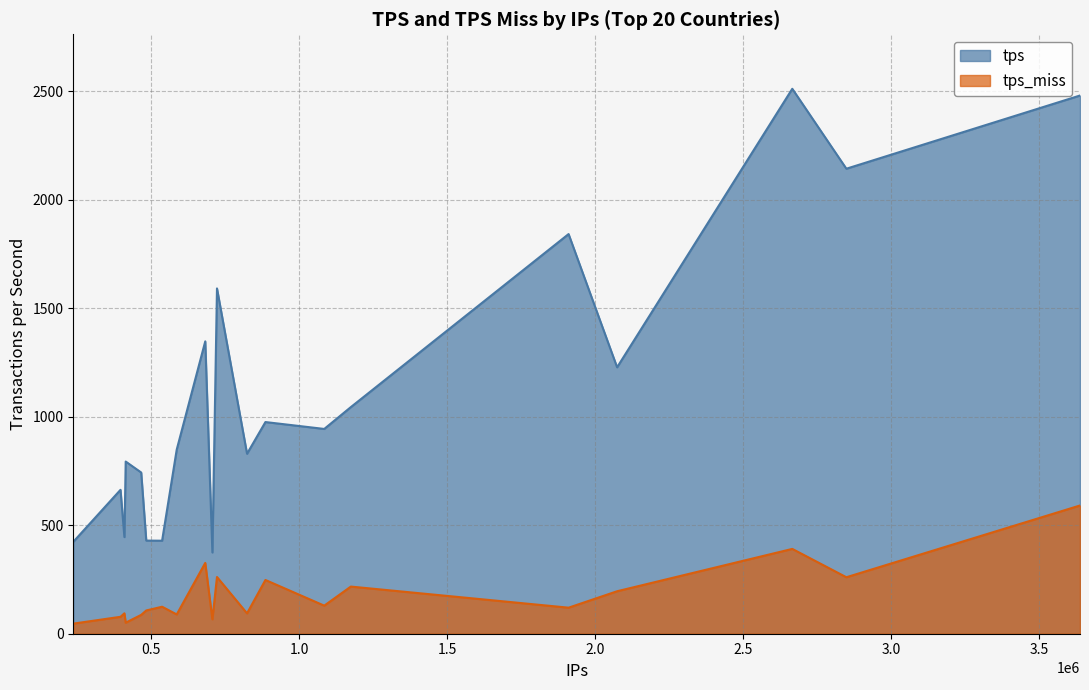

What is the difference between the maximum and minimum values in the tps series?

2136.1